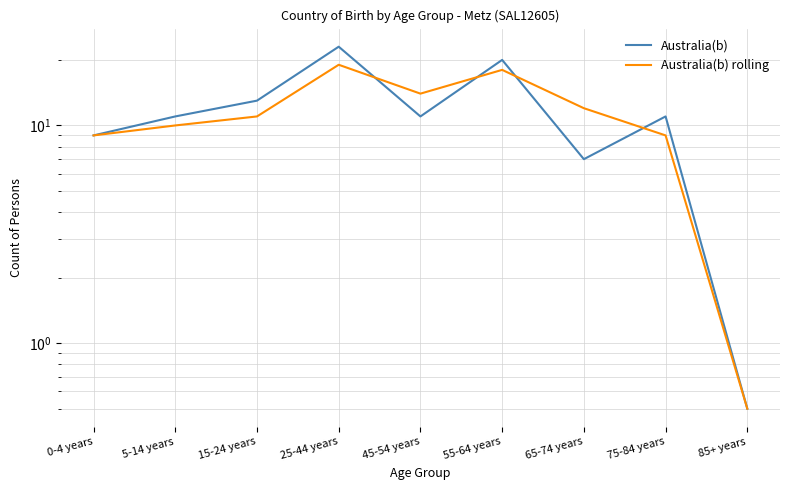

True or false: Australia(b) rolling has a value of 17.7 at 15-24 years.

False